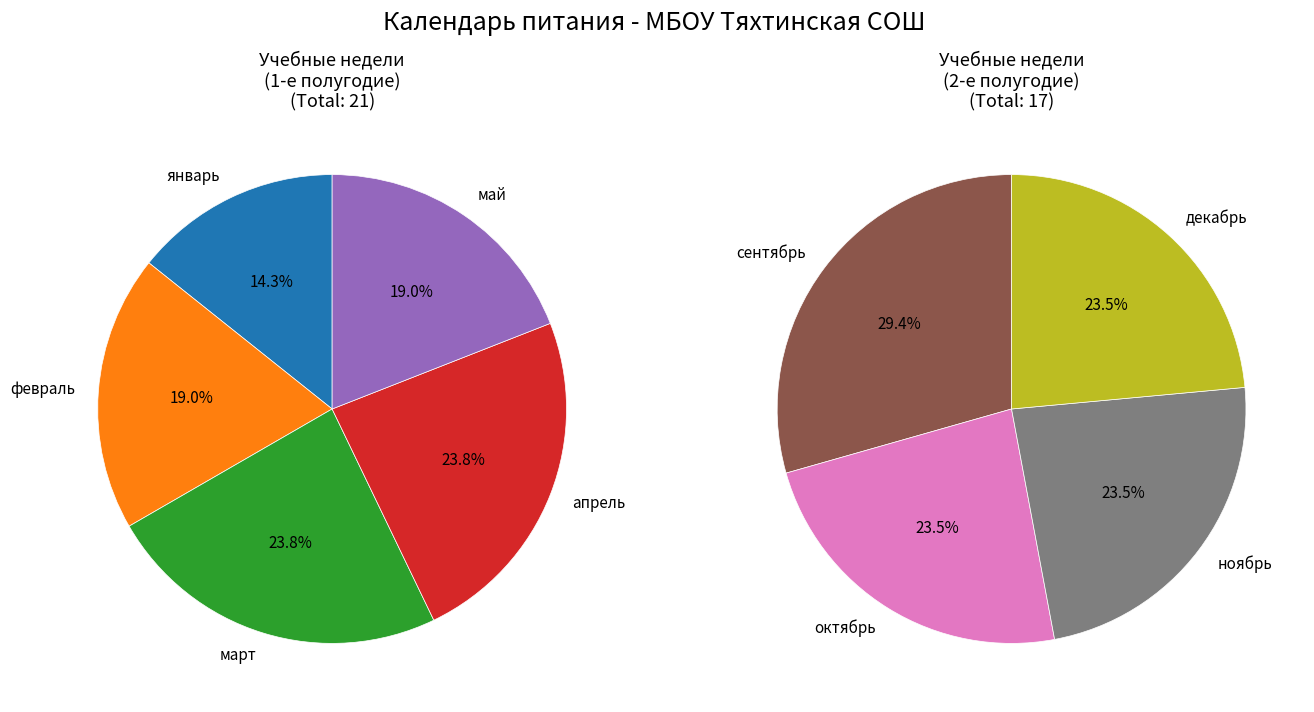

Which category has the smallest portion of the pie?

январь